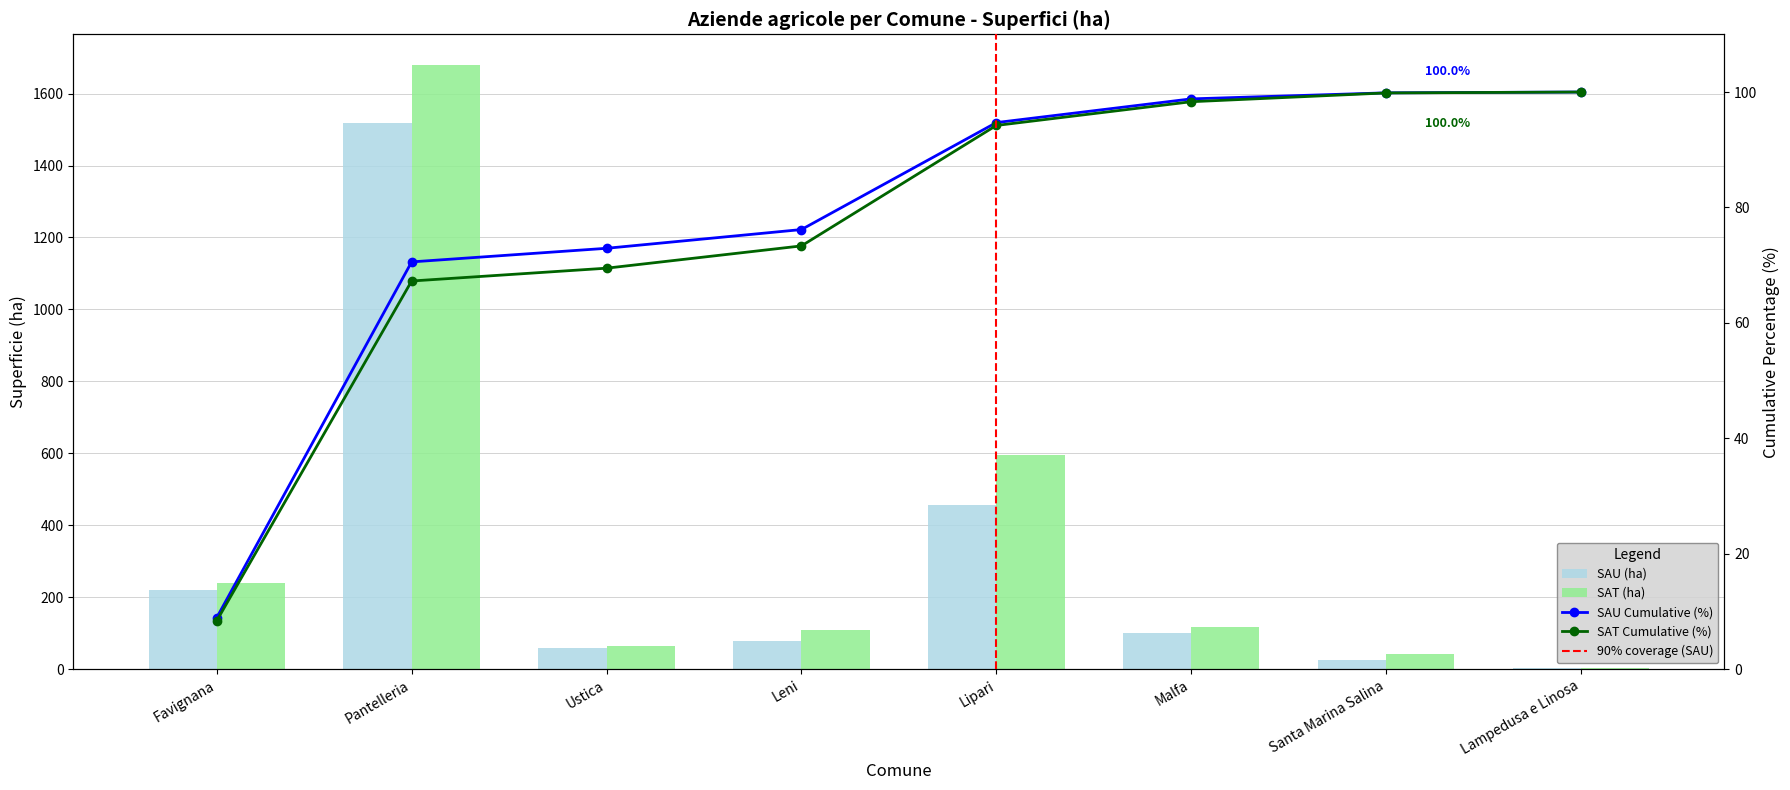

Rank the categories by SAT (ha) value from highest to lowest.

Pantelleria, Lipari, Favignana, Malfa, Leni, Ustica, Santa Marina Salina, Lampedusa e Linosa